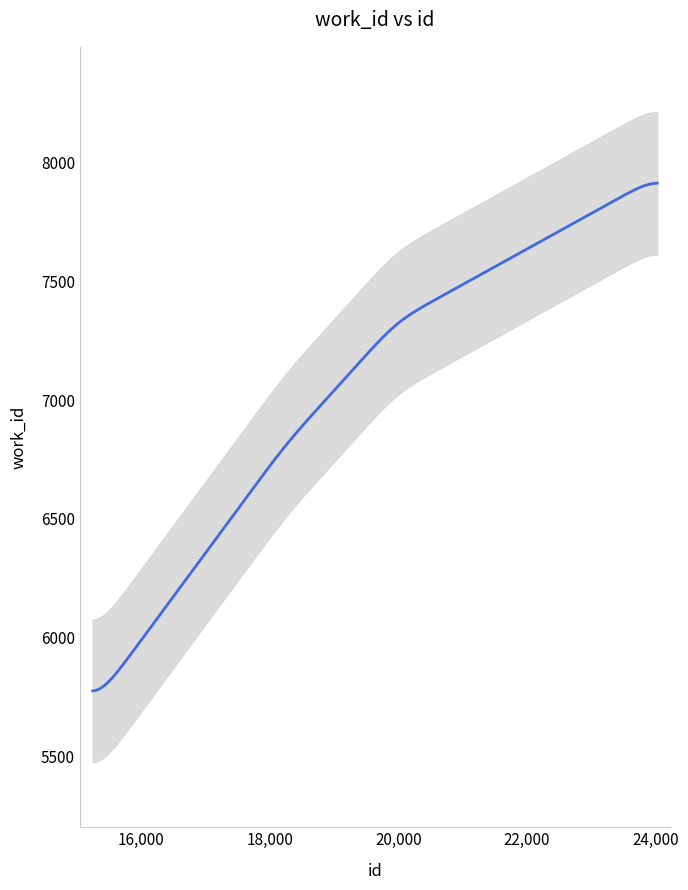

True or false: the data has more than 2 interior local peaks.

False